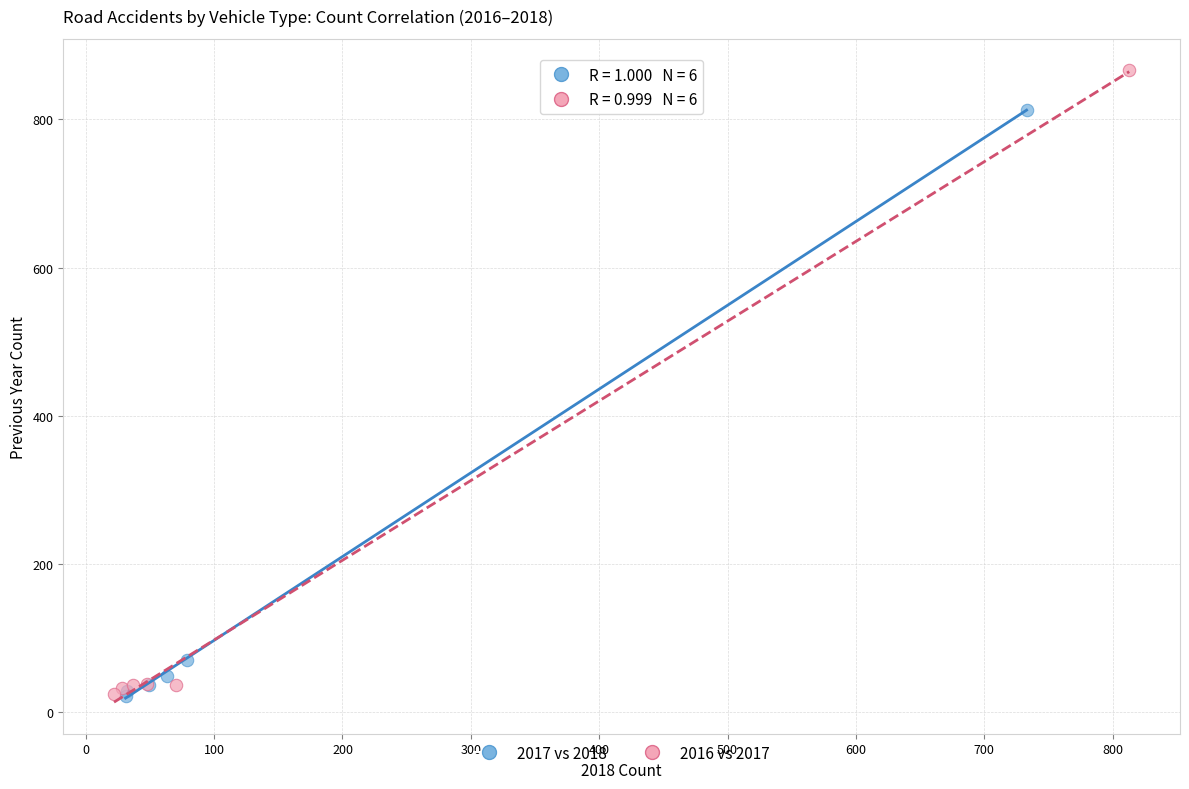

What are all the series names shown in the legend?

2017 vs 2018, 2016 vs 2017